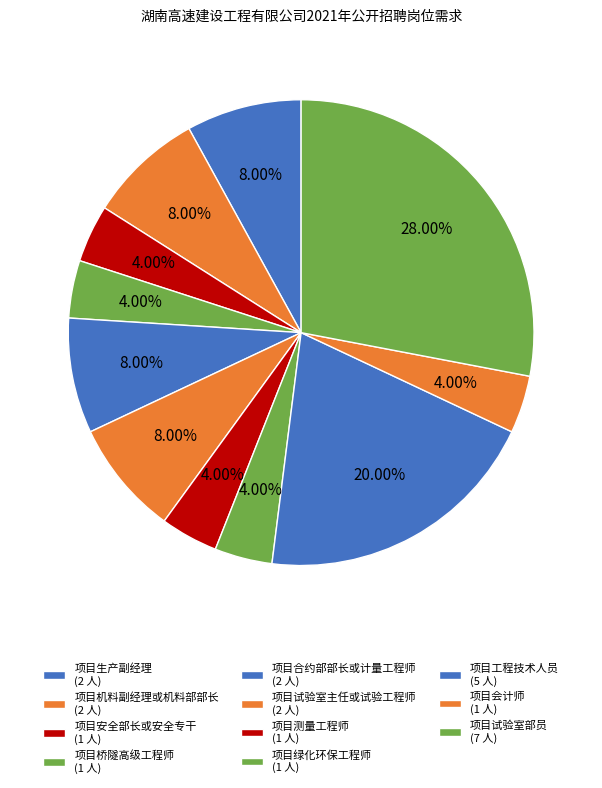

To the nearest percent, what is the combined percentage of 项目合约部部长或计量工程师 and 项目机料副经理或机料部部长?

16%